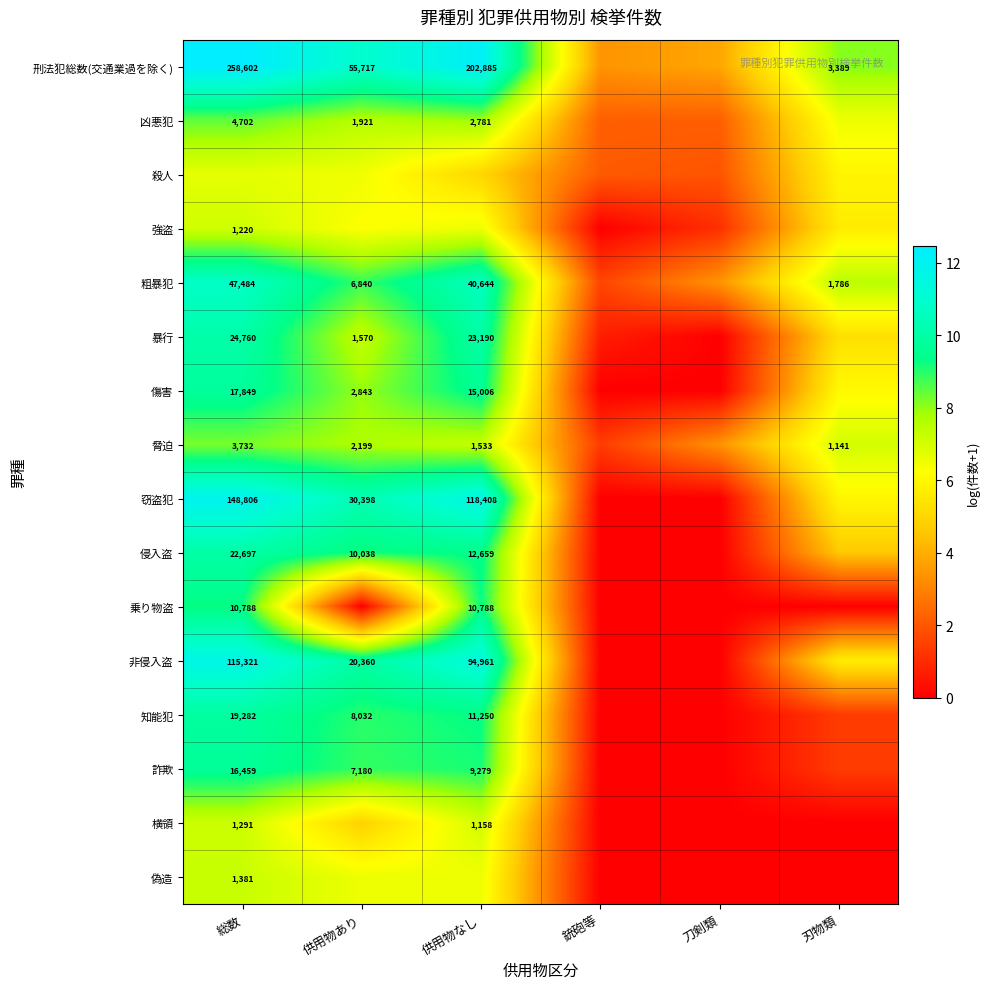

What is the difference between the maximum and second lowest values in the 凶悪犯 series?

6.3